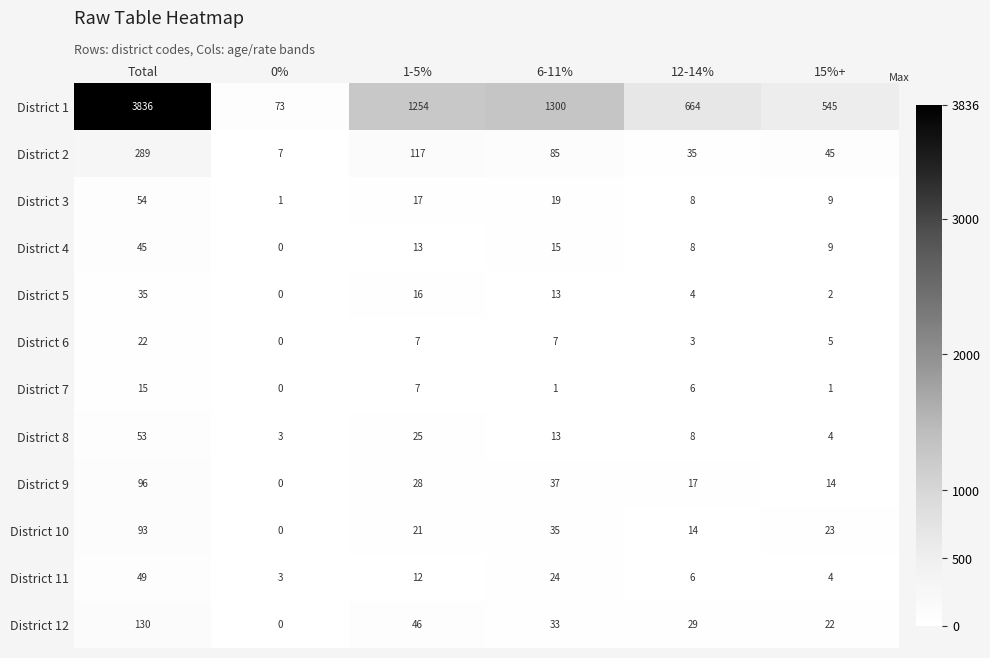

At which category is the sum across all series the highest?

Total